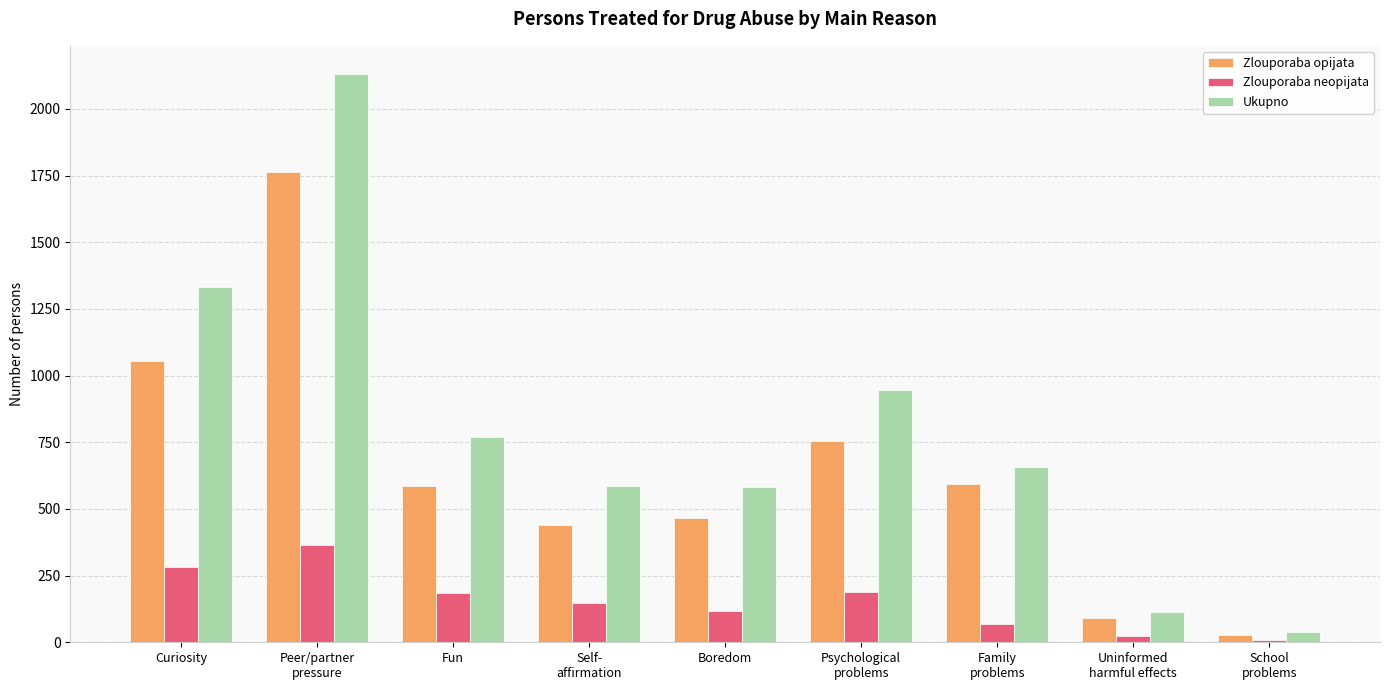

True or false: Ukupno has a value of 301 at Boredom.

False